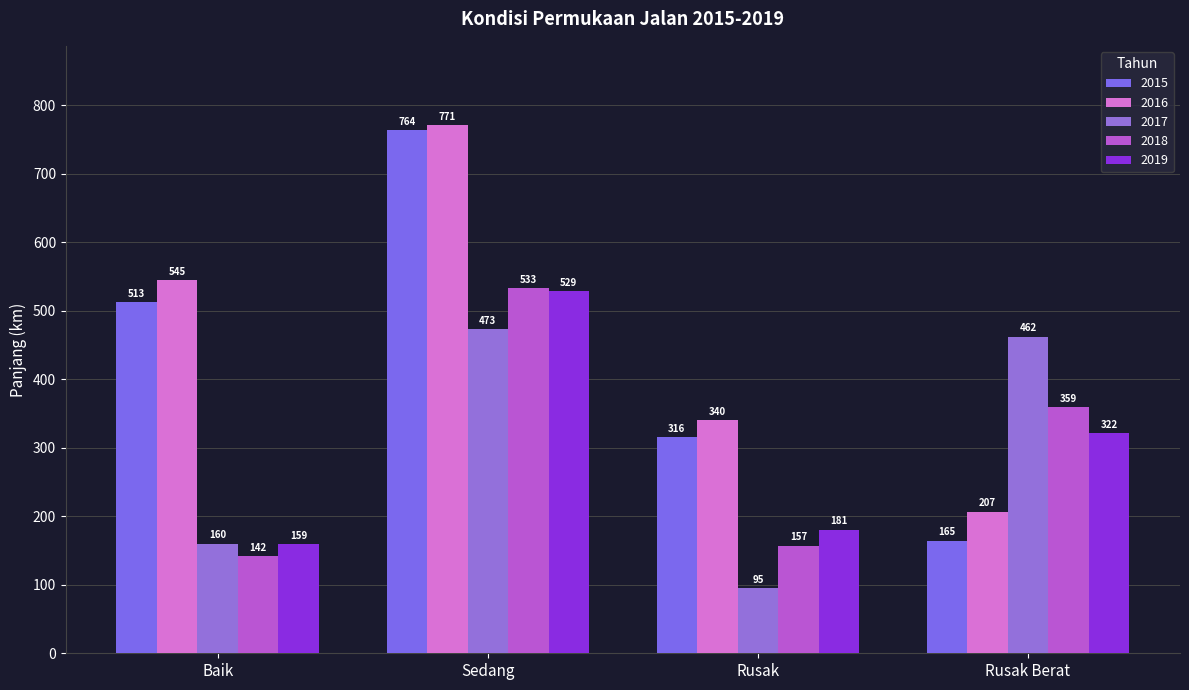

Rank the series by their maximum value, from highest to lowest.

2016, 2015, 2018, 2019, 2017